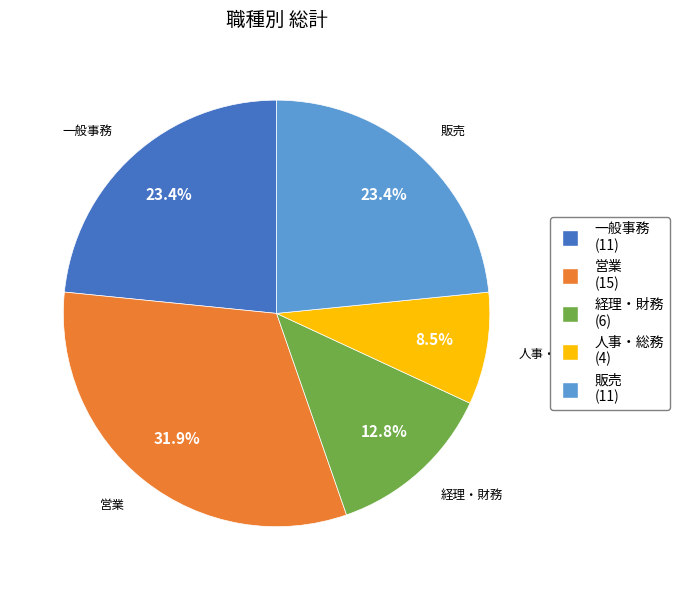

To the nearest percent, what is the average slice percentage?

20%